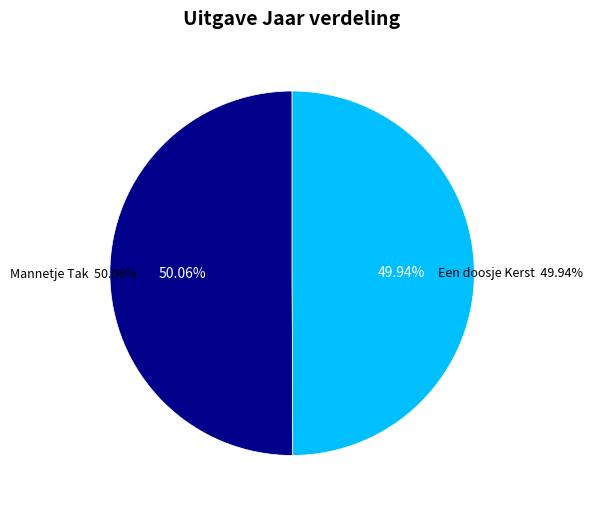

Between Een doosje Kerst and Mannetje Tak, which is larger?

Mannetje Tak